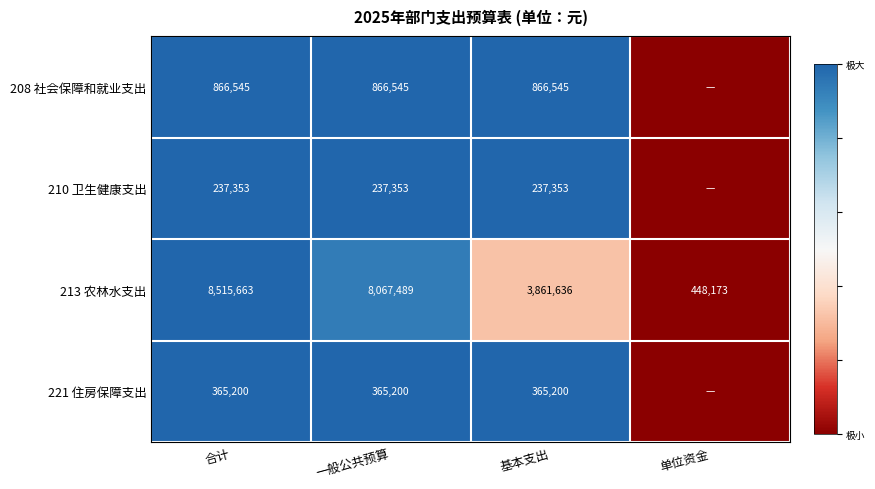

At which label does 221 住房保障支出 reach its minimum?

单位资金